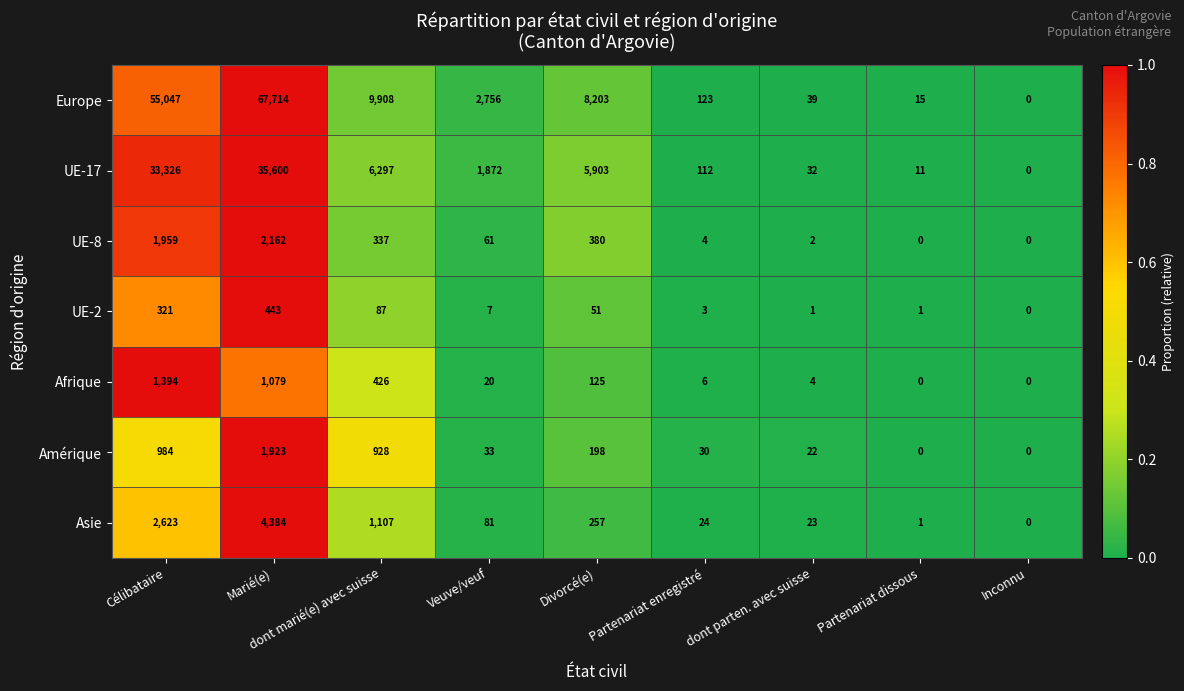

What is the maximum value shown in the chart?

67714